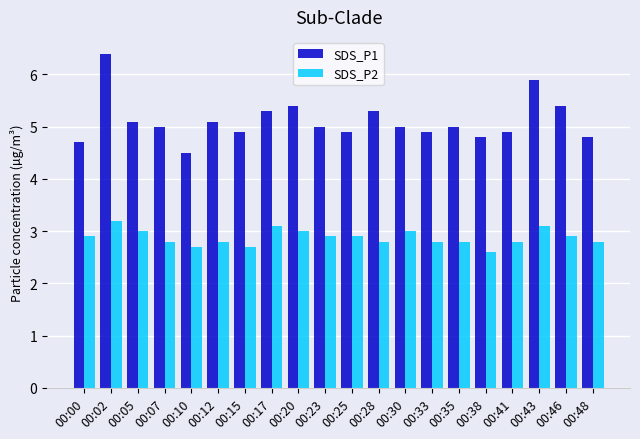

What is the total value across all series at 00:10?

7.2